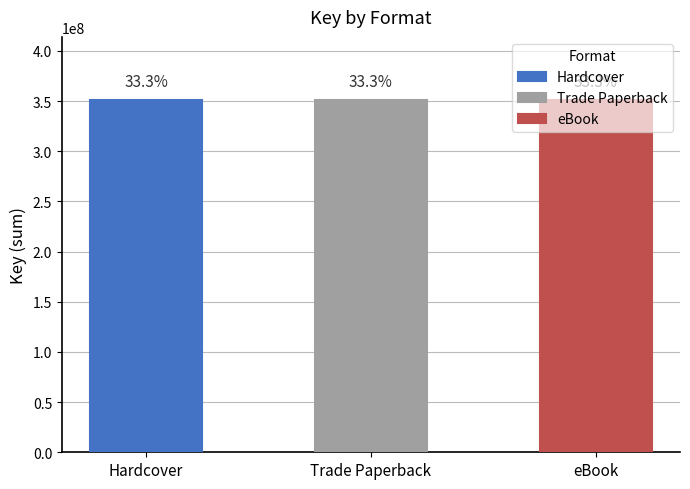

Which category has the lowest value across all series?

Hardcover